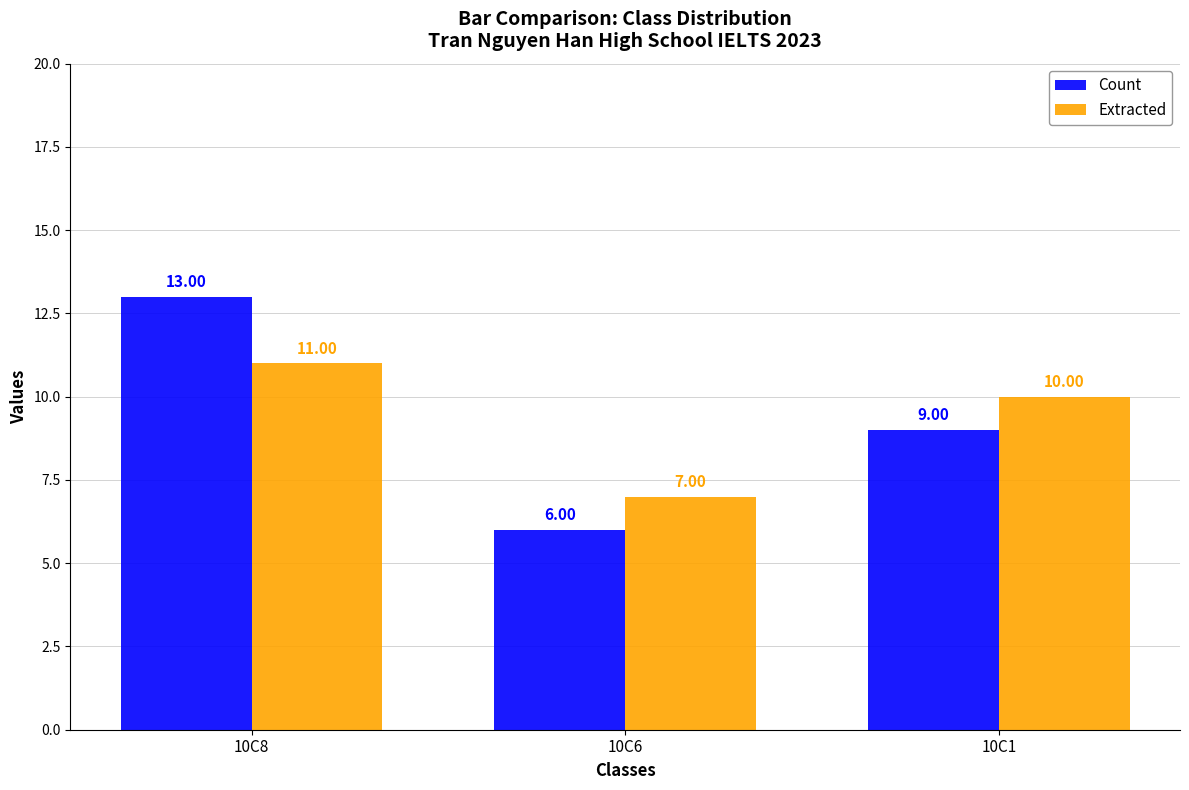

How many bars are there in each group?

2